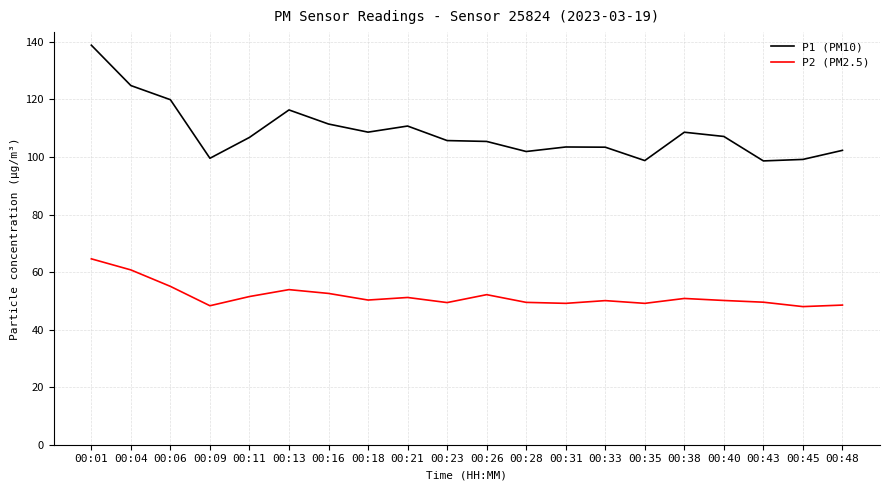

Which series has the widest spread of values?

P1 (PM10)